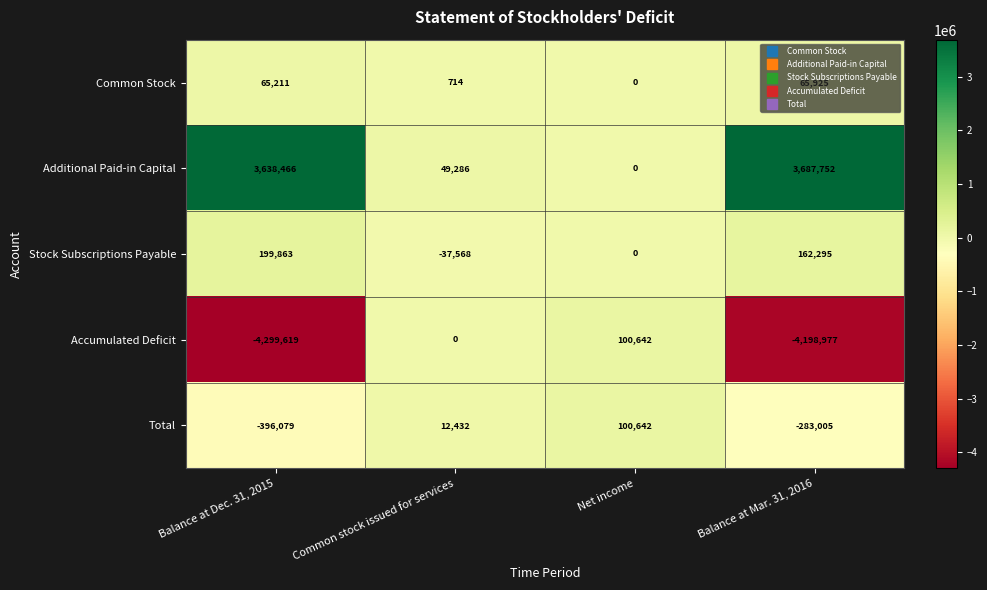

Which label corresponds to the smallest value in the chart?

Balance at Dec. 31, 2015